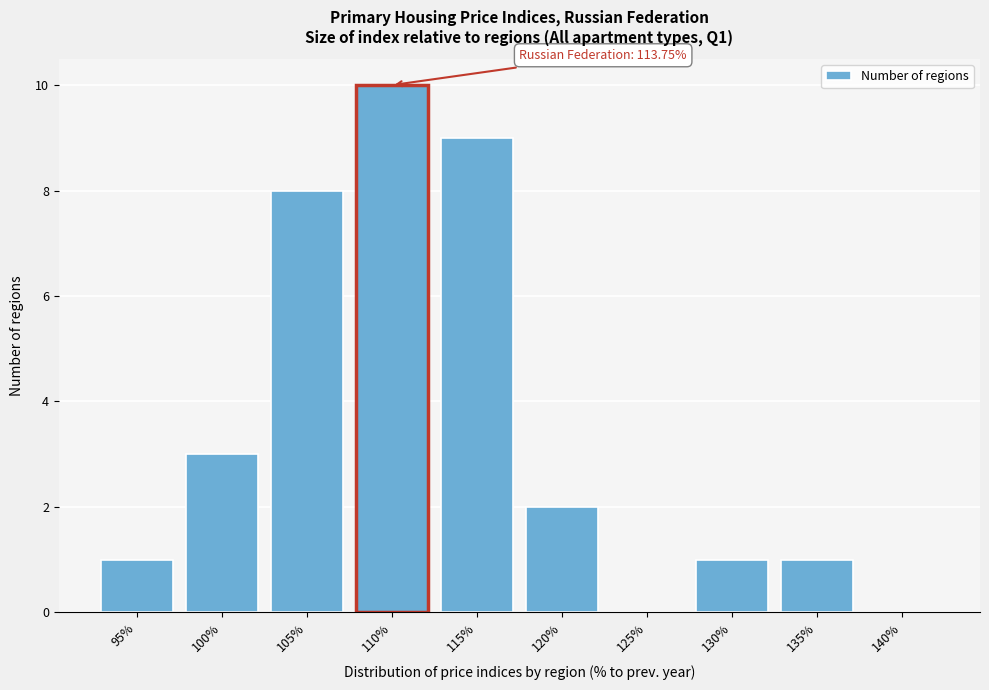

Reading right to left, what are all the values shown in this chart?

140%=0	135%=1	130%=1	125%=0	120%=2	115%=9	110%=10	105%=8	100%=3	95%=1